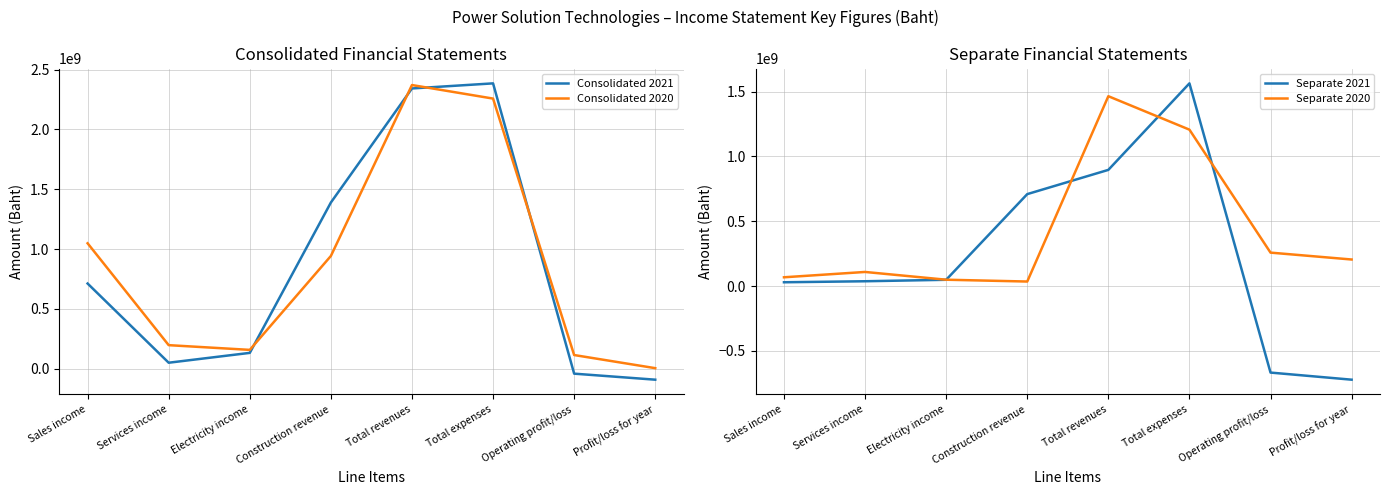

At which category is the sum across all series the highest?

Total expenses